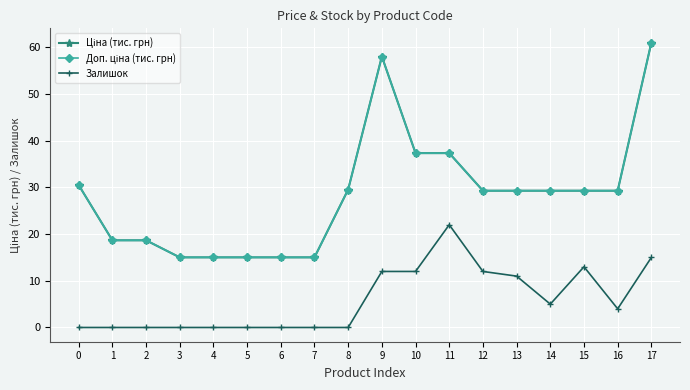

At which label is Доп. ціна (тис. грн) closest to 38?

10